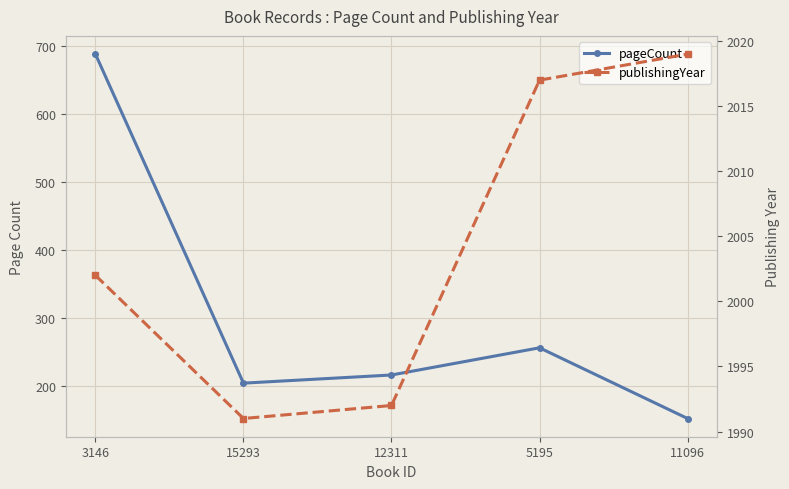

True or false: pageCount and publishingYear intersect in this chart.

False